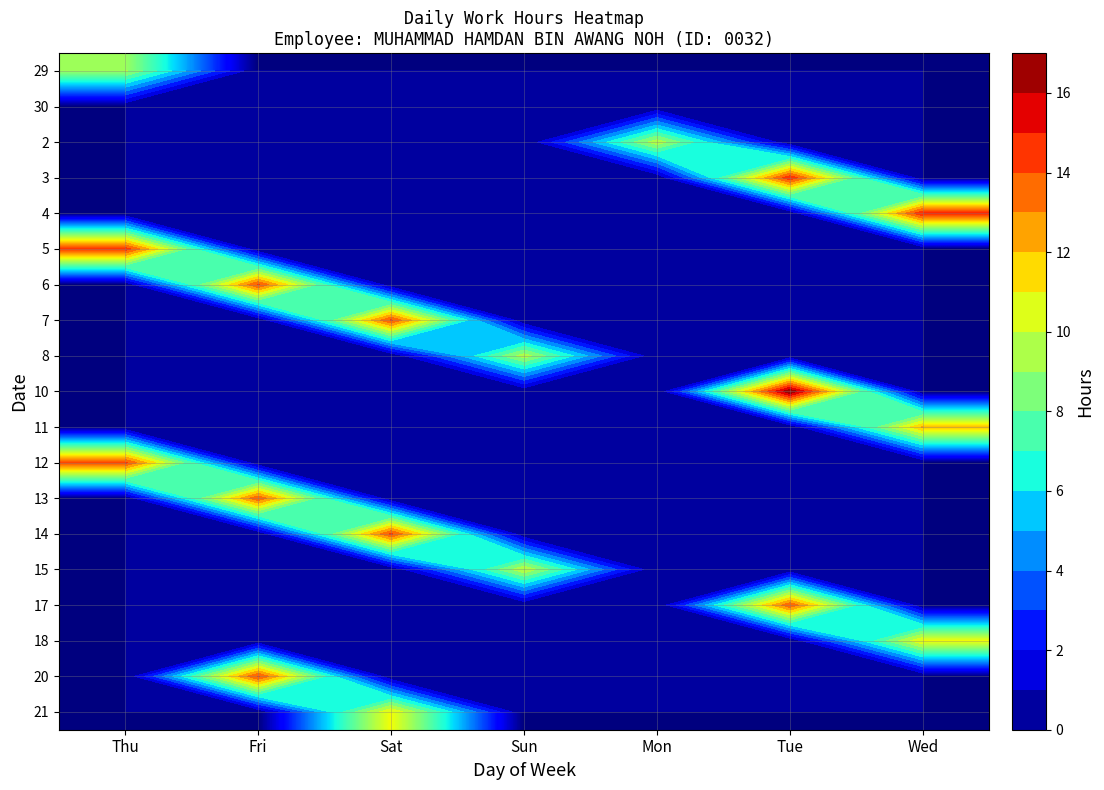

What is the total value across all series at Thu?

38.0